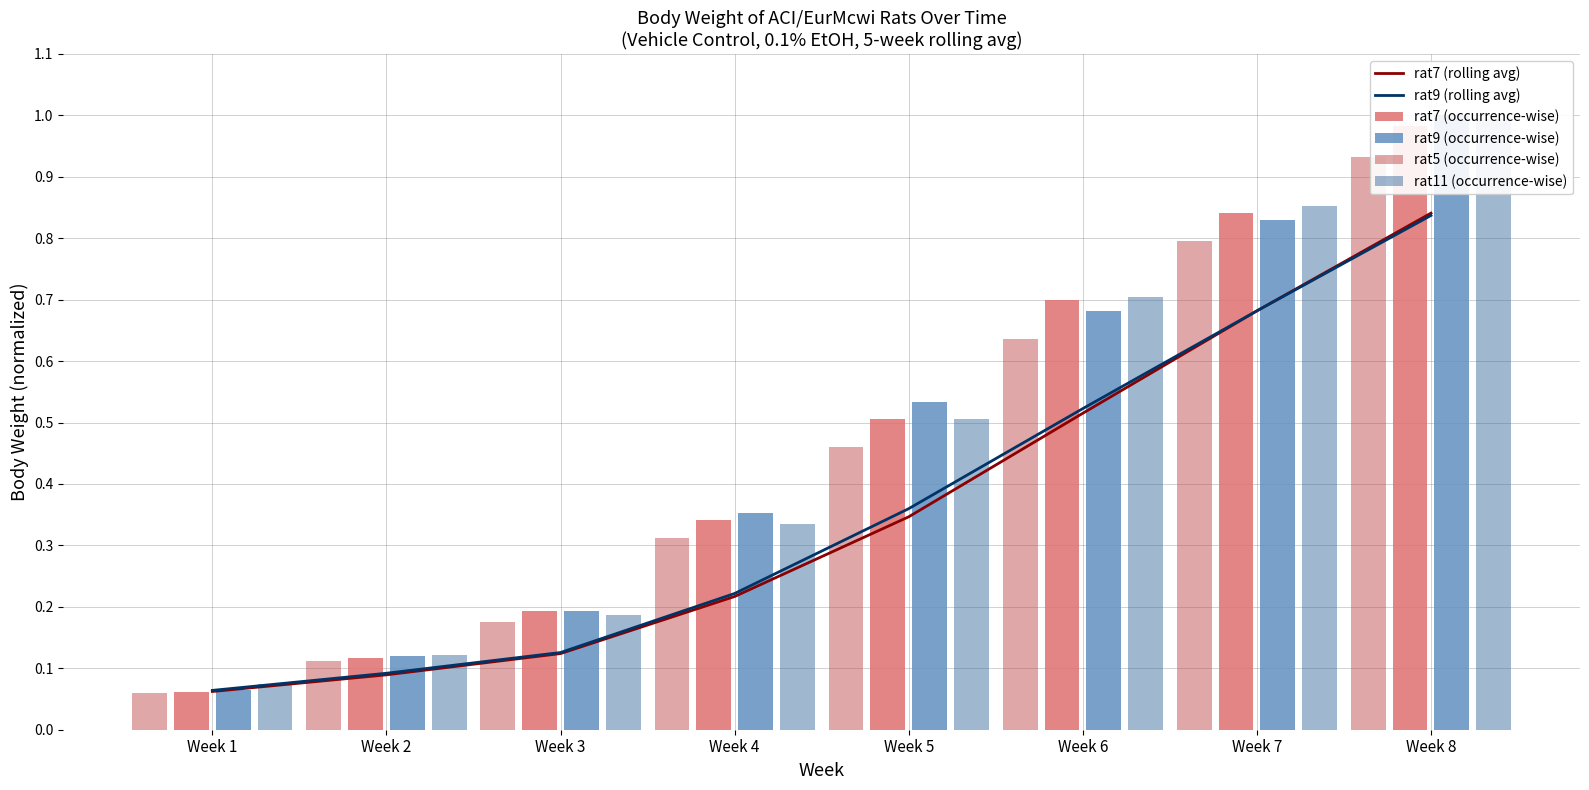

Between Week 3 and Week 7, which series saw the biggest shift?

rat11 (occurrence-wise)